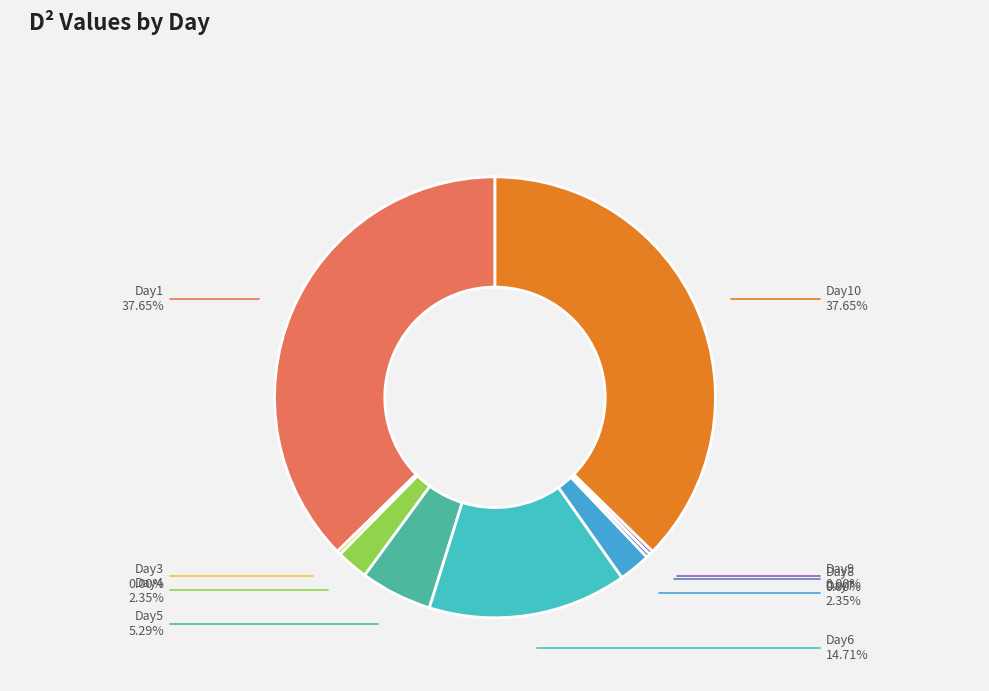

To the nearest percent, what portion does Day 4 (D=2) represent?

2%